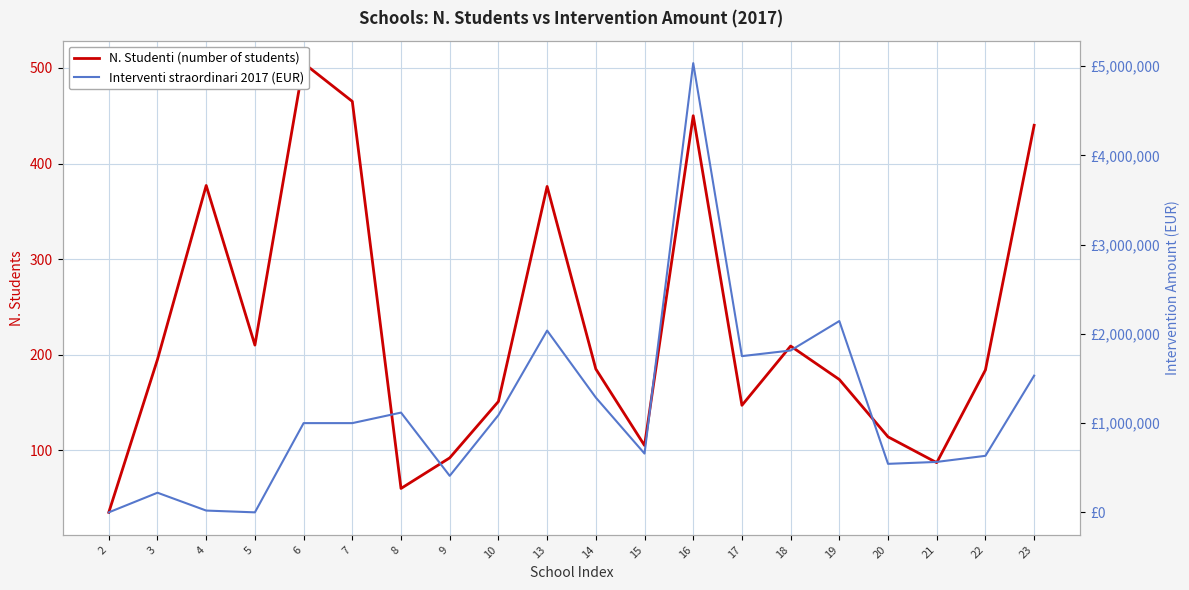

What is the value of the Interventi straordinari 2017 (EUR) point at the 18th from the left?

565200